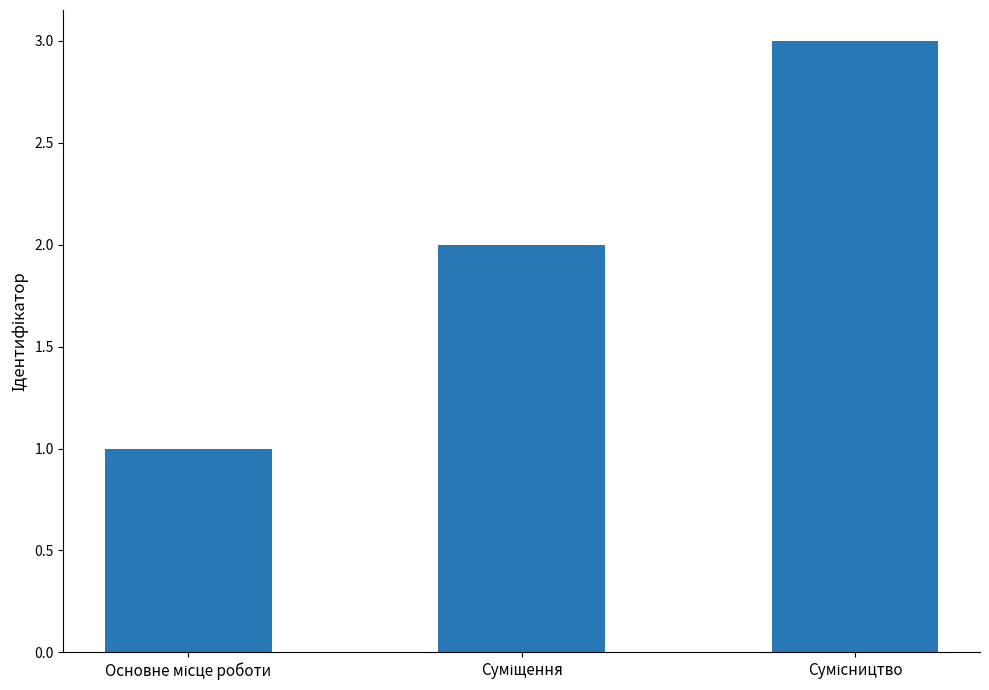

Count the values in the range 1 to 3.

3